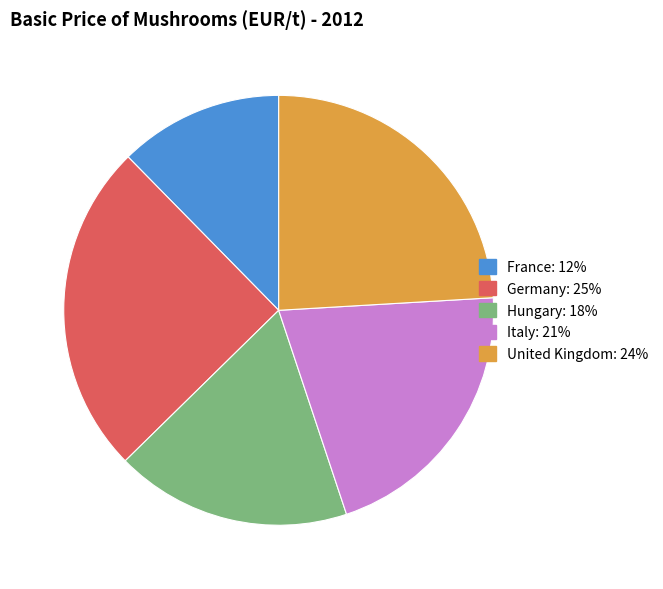

Is it true that United Kingdom is 39% of the pie?

False